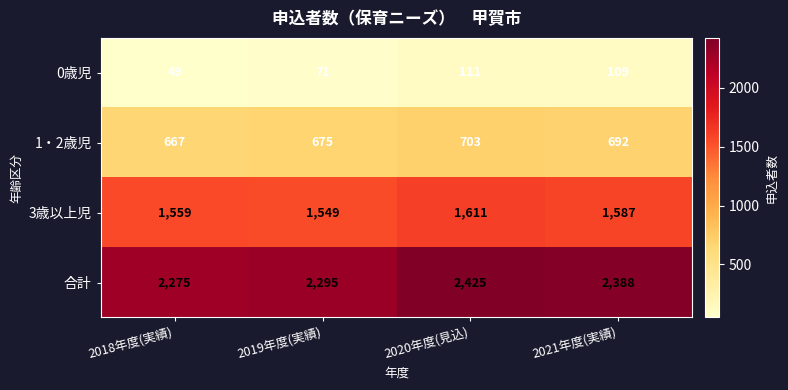

The value of 1・2歳児 at 2019年度(実績) is 675. True or false?

True